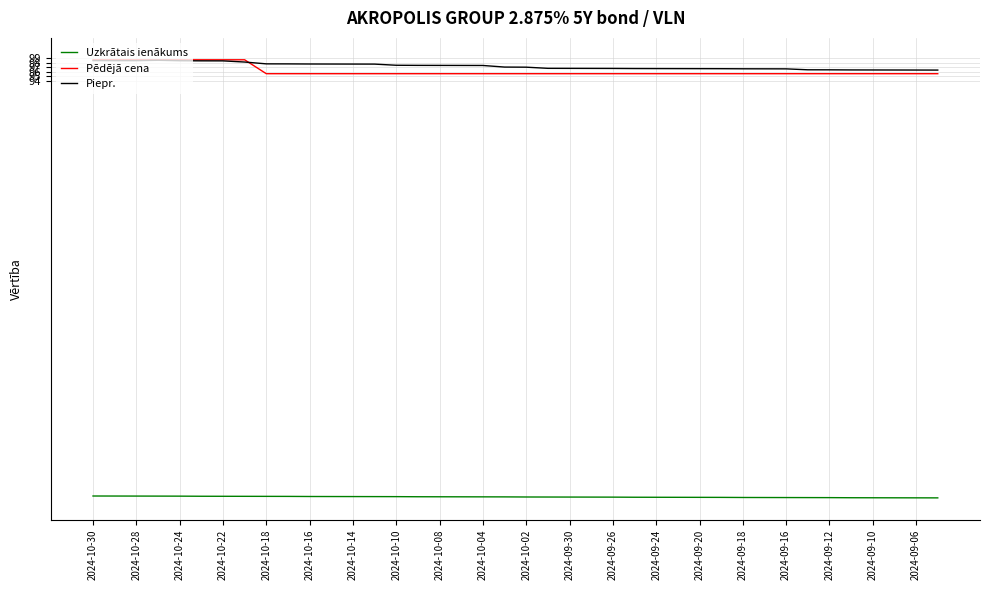

How many Pēdējā cena values are between 95 and 96?

32